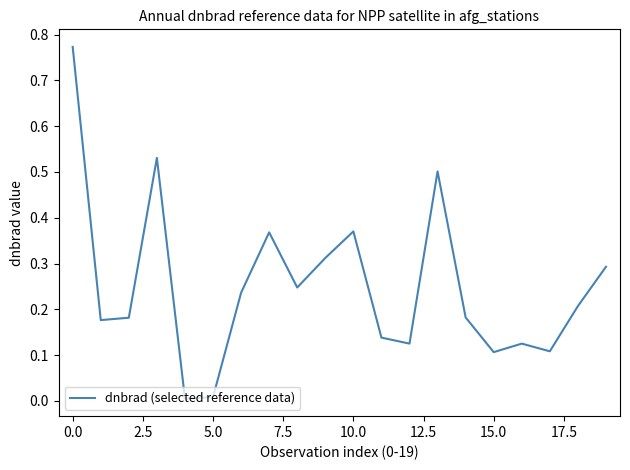

The chart shows a value of 0.6 at 10.0. True or false?

False